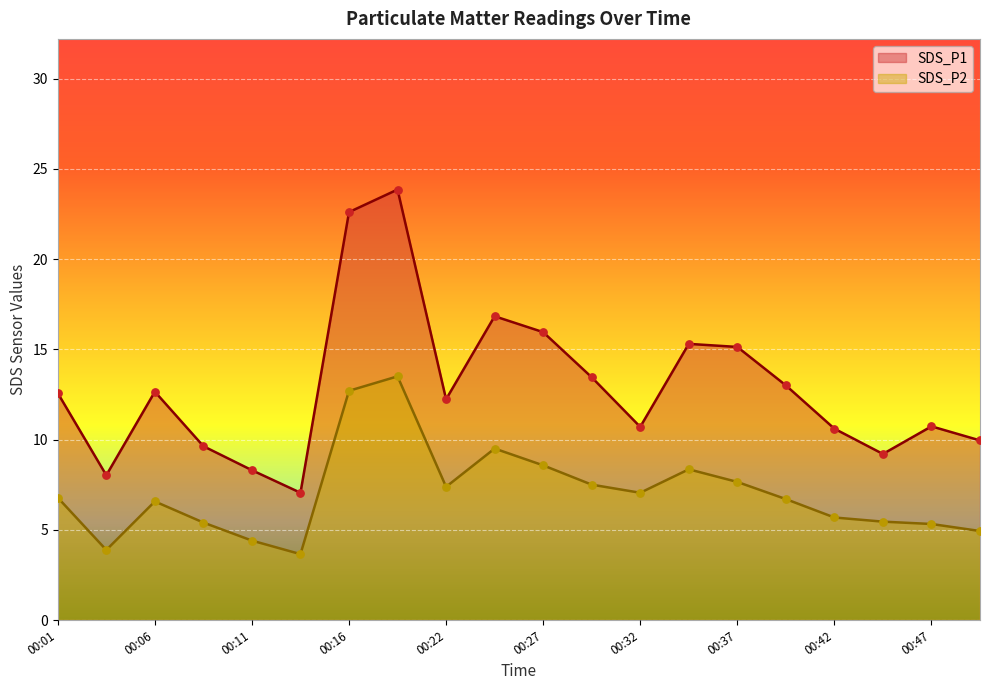

What are all the series names shown in the legend?

SDS_P1, SDS_P2